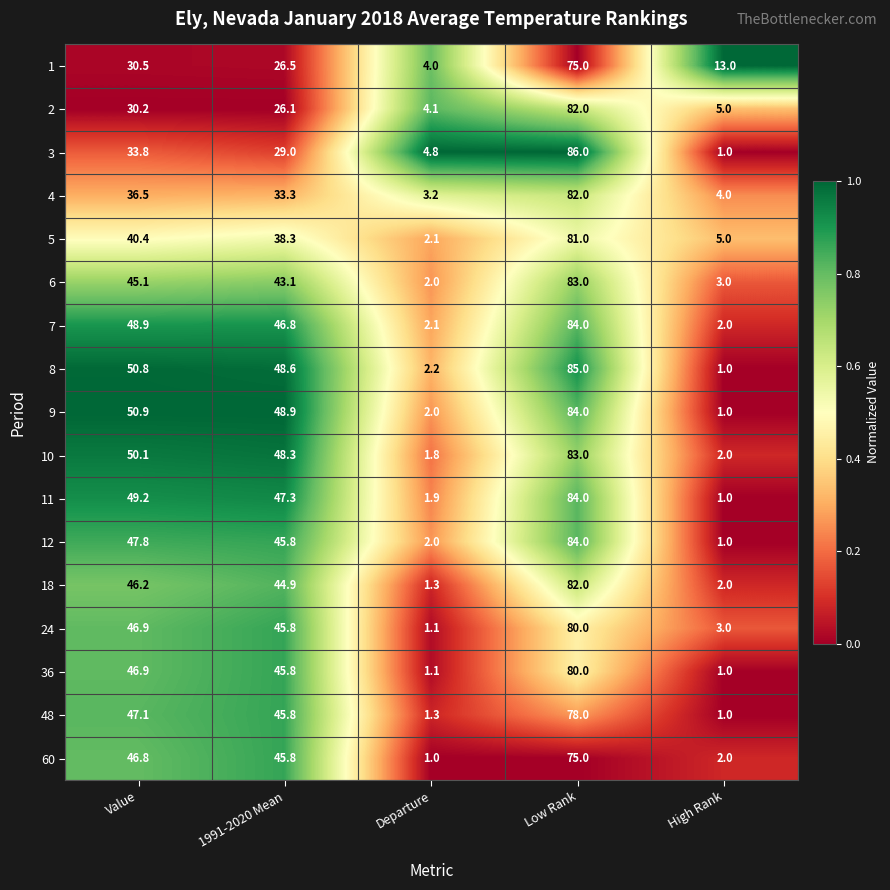

Is it true that 4 equals 47.9 at 1991-2020 Mean?

False